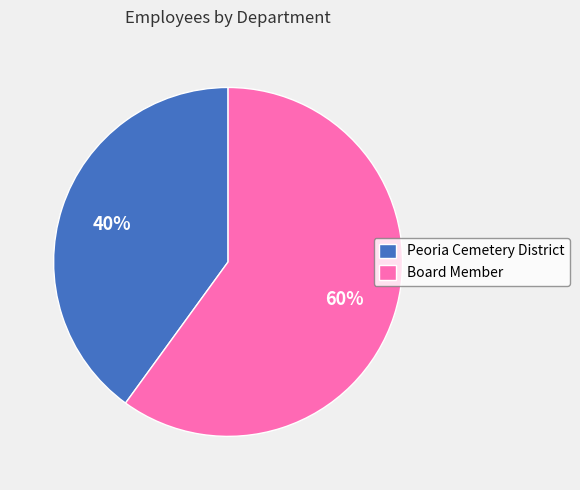

Is the sum of Peoria Cemetery District and Board Member greater than half?

Yes